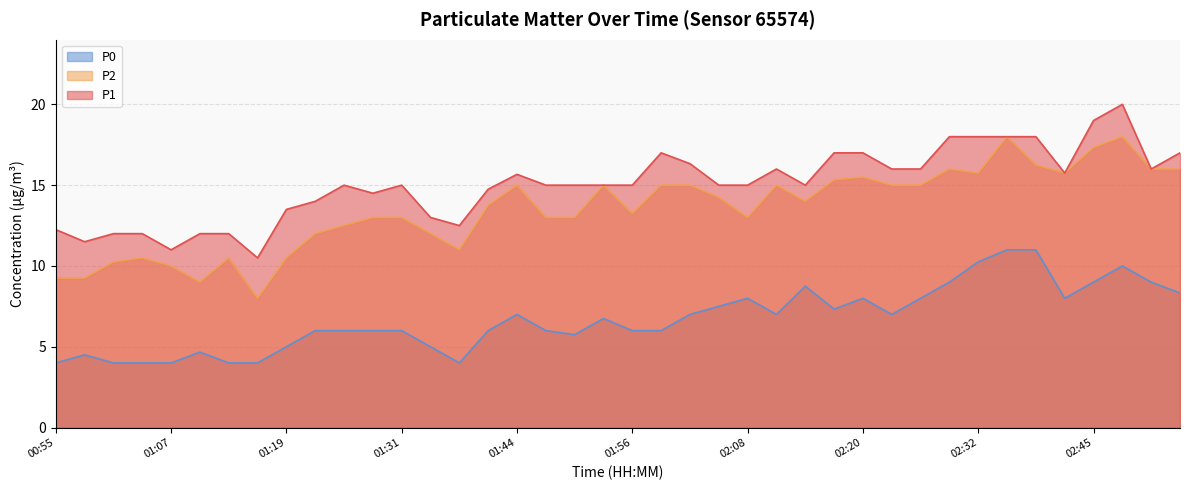

At which category is the sum across all series the highest?

02:48